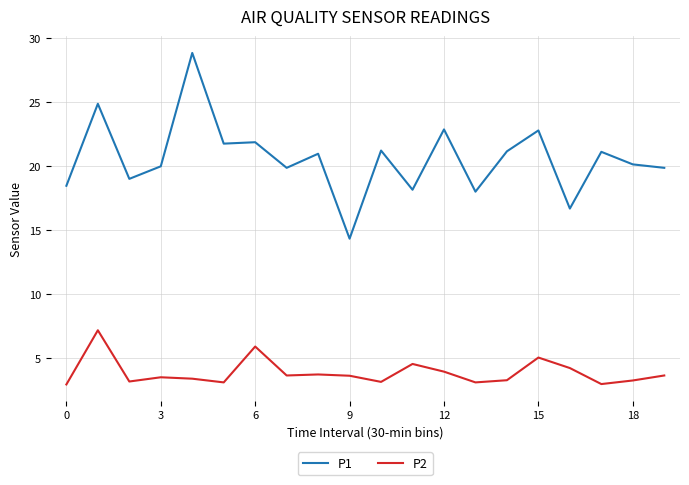

Which series has the largest total across all categories?

P1